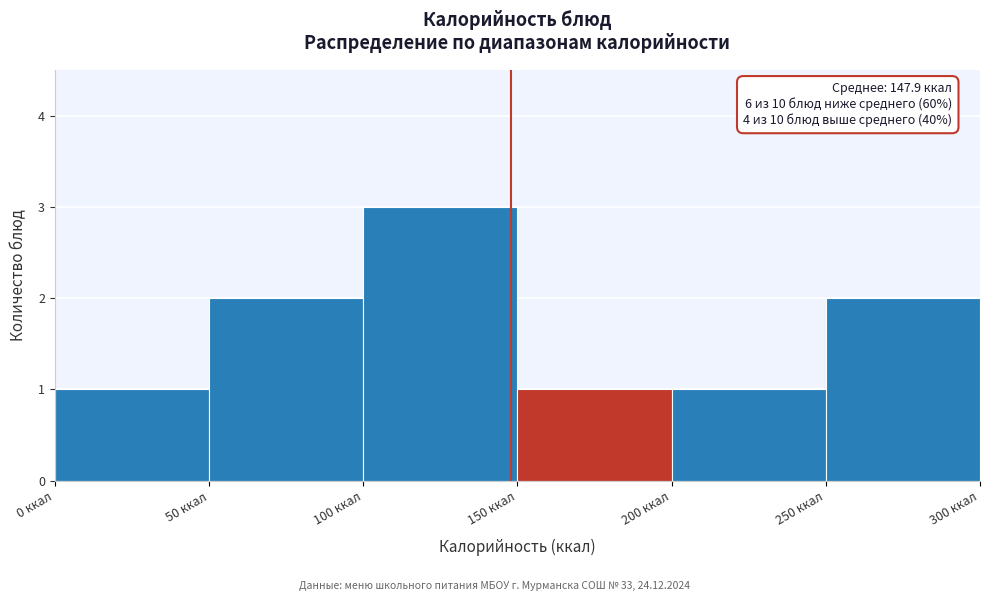

Over which range of the x-axis is the bar tallest?

100 to 150